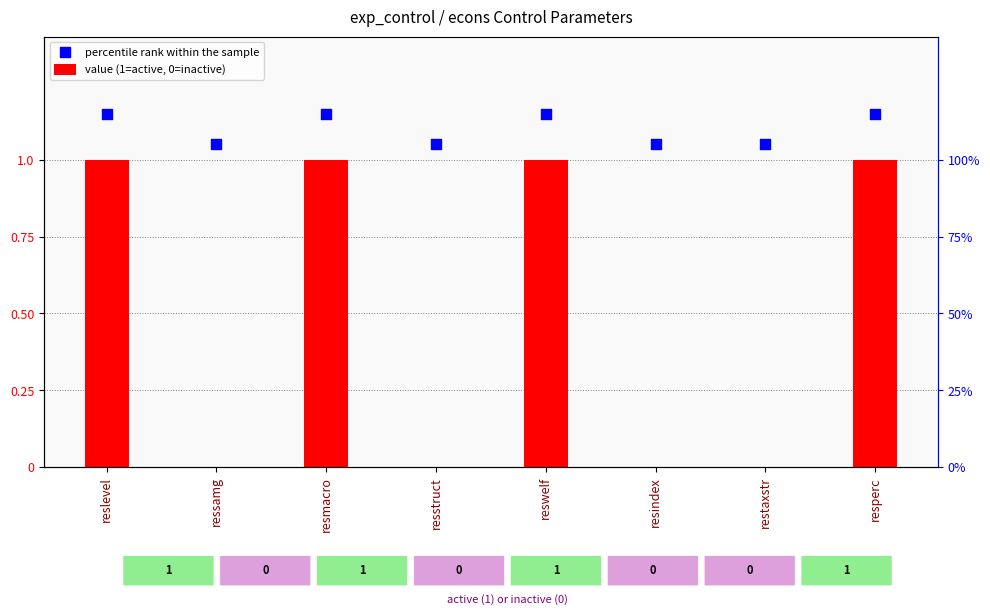

Which series has the largest total across all categories?

percentile rank within the sample